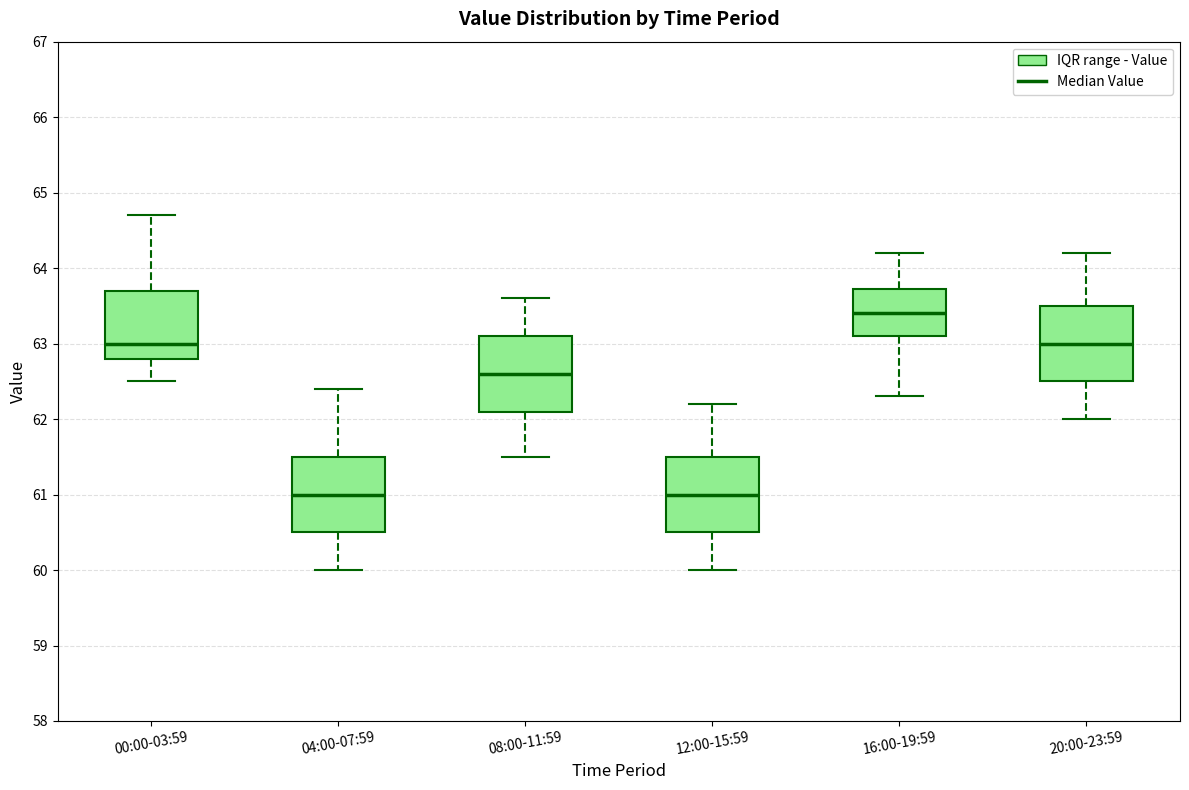

Reading left to right, transcribe this box plot: for each box, give where its median line is, the range the box spans, and where its two whiskers end, as read against the y-axis. The values are not printed on the chart, so give them approximately, as read against the axis.

00:00-03:59: median 63.0, box 62.8 to 63.7, whiskers 62.5 to 64.7
04:00-07:59: median 61.0, box 60.5 to 61.5, whiskers 60.0 to 62.4
08:00-11:59: median 62.6, box 62.1 to 63.1, whiskers 61.5 to 63.6
12:00-15:59: median 61.0, box 60.5 to 61.5, whiskers 60.0 to 62.2
16:00-19:59: median 63.4, box 63.1 to 63.7, whiskers 62.3 to 64.2
20:00-23:59: median 63.0, box 62.5 to 63.5, whiskers 62.0 to 64.2